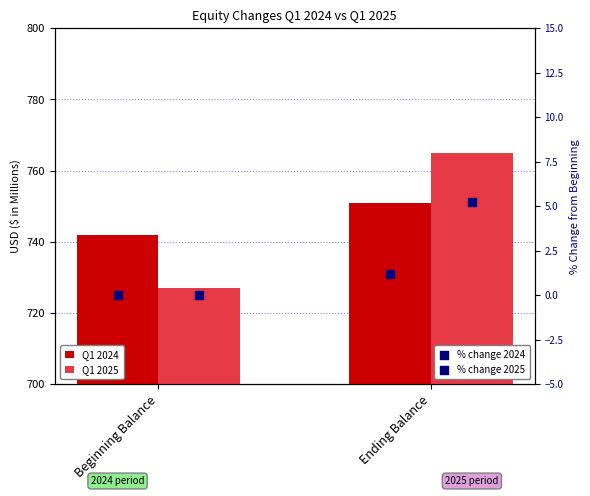

Which series has the largest total across all categories?

Q1 2024